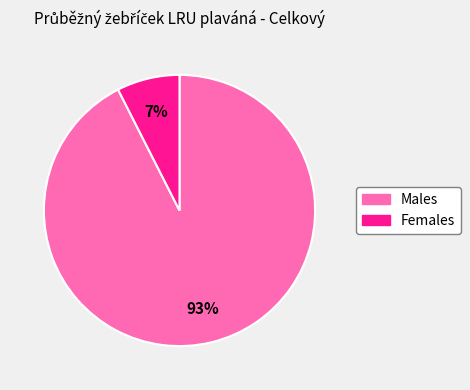

The Females slice represents 18% of the pie. True or false?

False